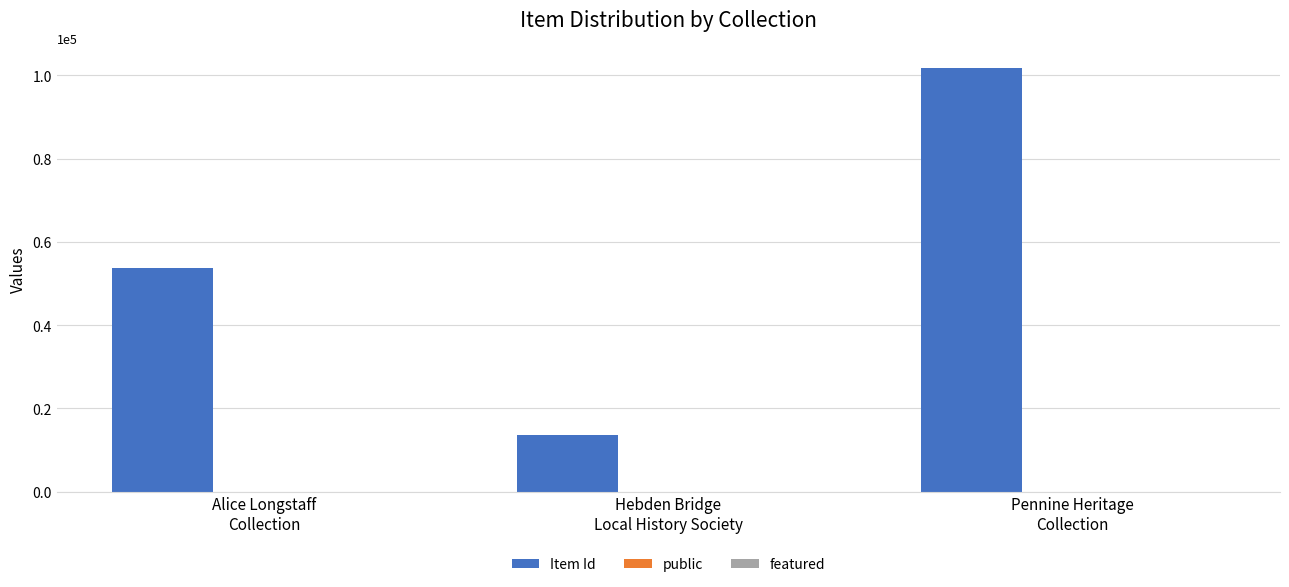

Which series has the largest total across all categories?

Item Id